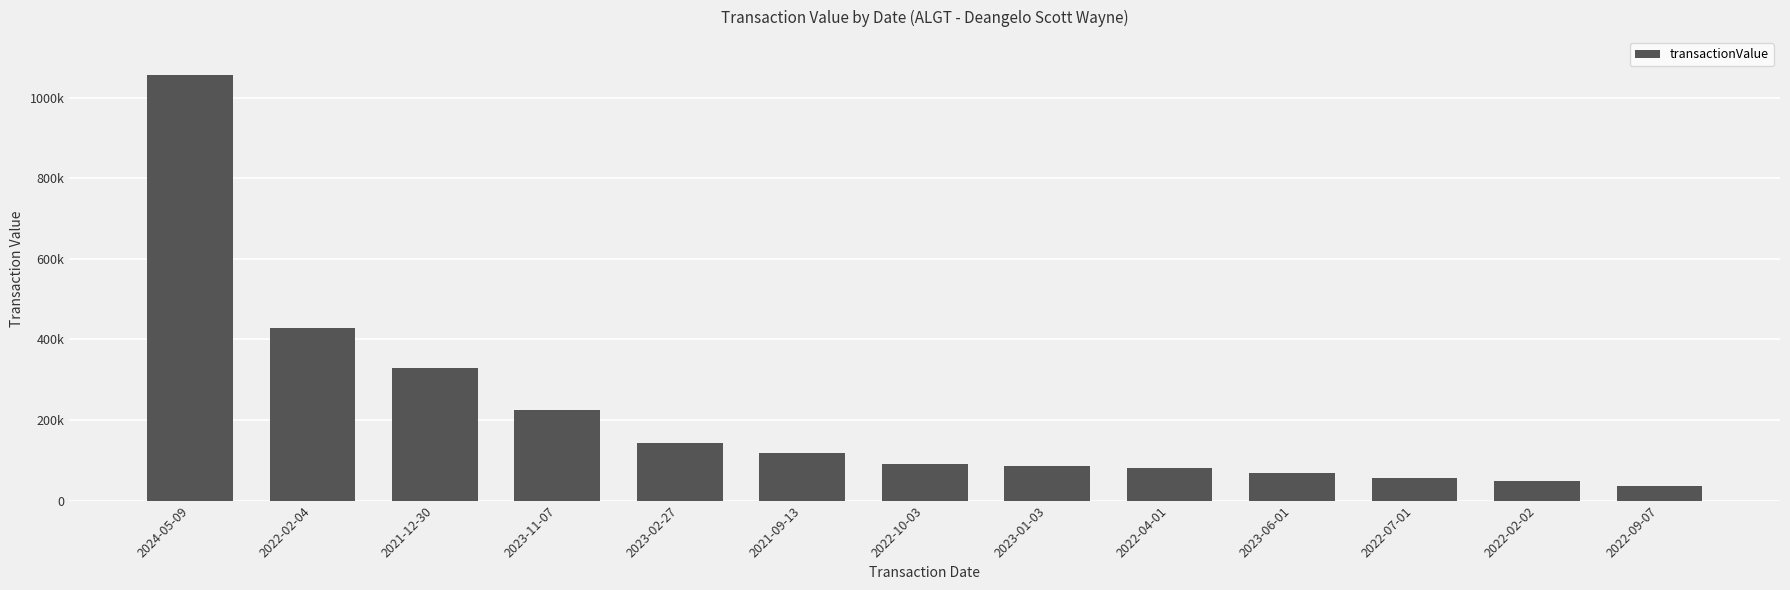

Is it true that the value at 2022-10-03 is 121892?

False